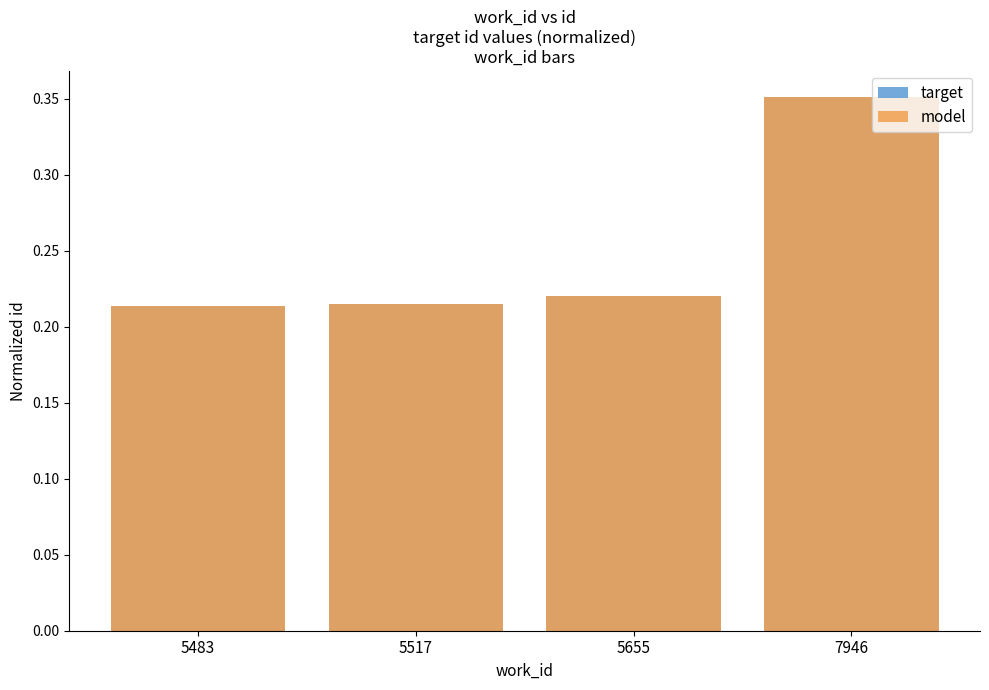

What are all the series names shown in the legend?

target, model